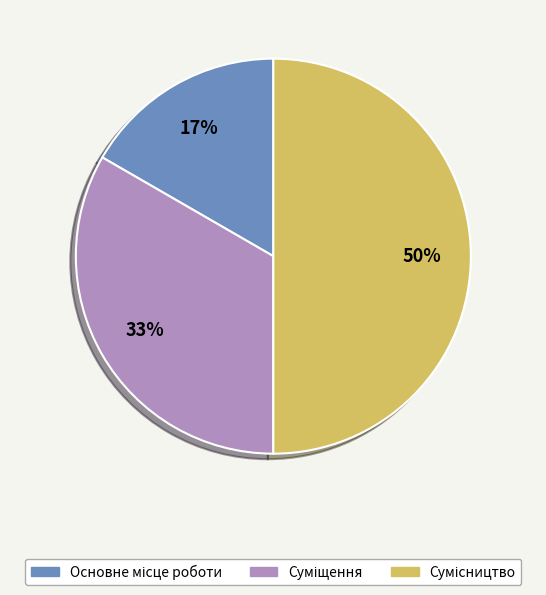

To the nearest percent, what is the average slice percentage?

33%